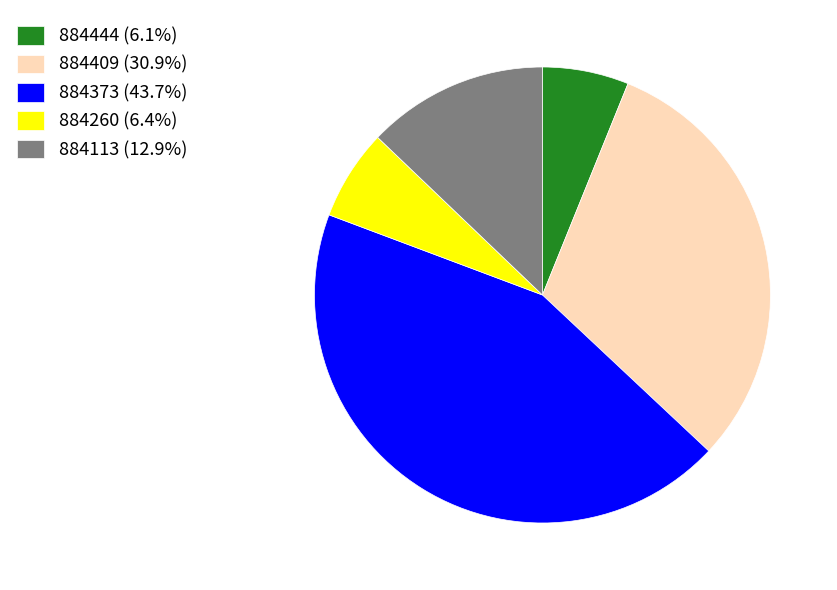

The 884409 slice represents 24% of the pie. True or false?

False